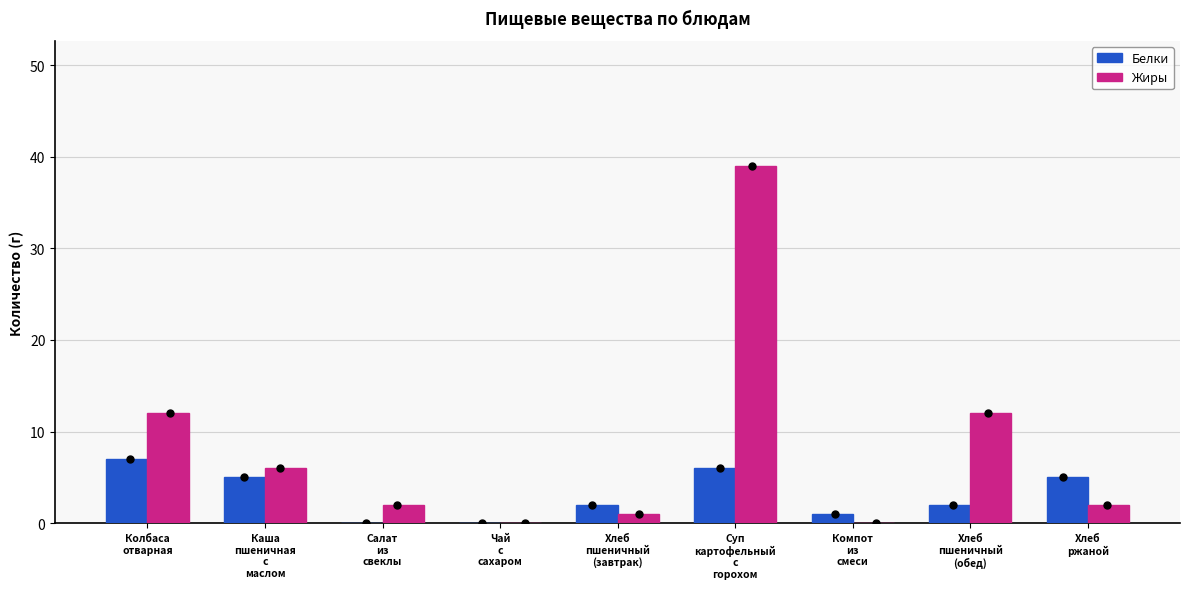

Which series contains the lowest Y value?

Белки